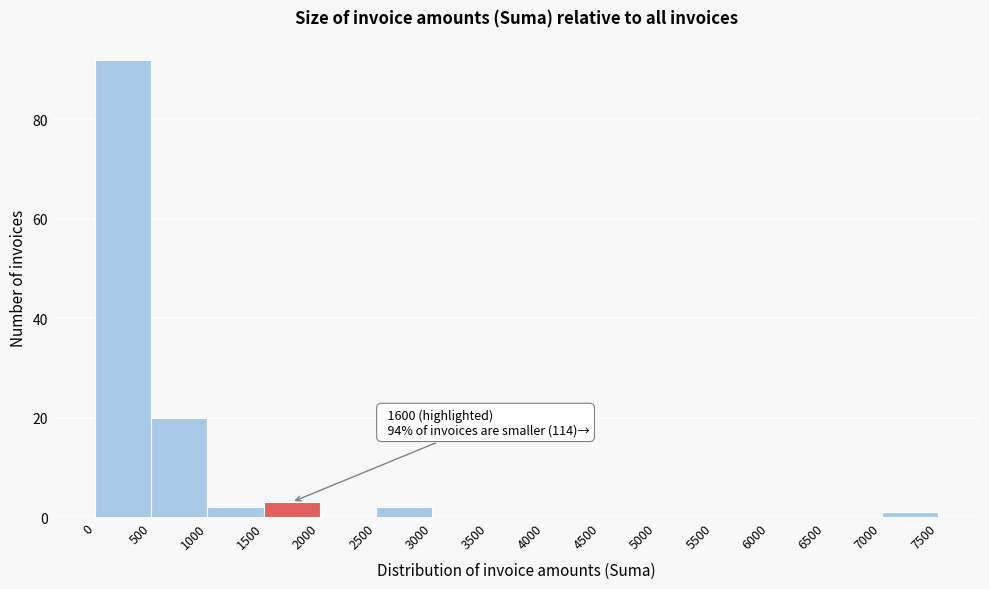

Over which range of the x-axis is the bar tallest?

0 to 500